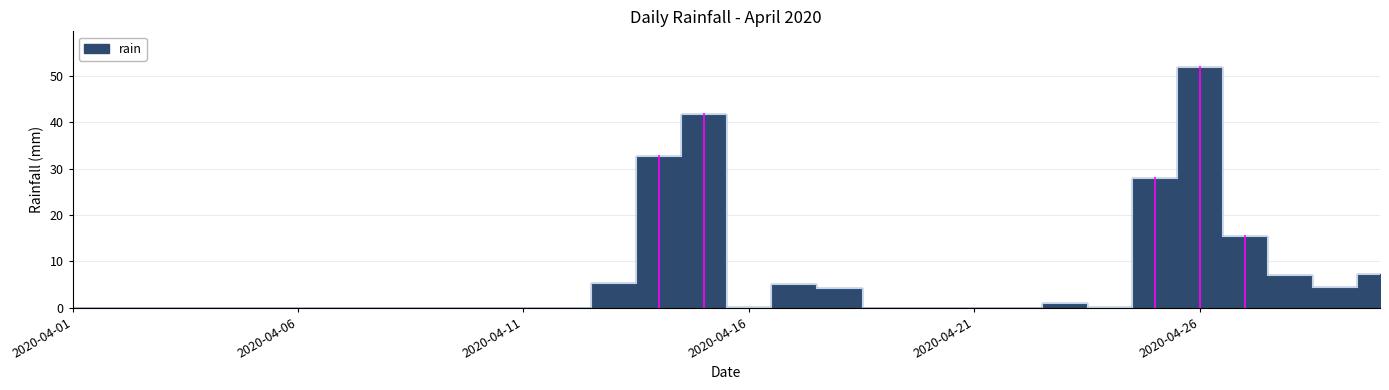

Reading left to right, what are all the values shown in this chart?

2020-04-01=0.0	2020-04-02=0.0	2020-04-03=0.0	2020-04-04=0.0	2020-04-05=0.0	2020-04-06=0.0	2020-04-07=0.0	2020-04-08=0.0	2020-04-09=0.0	2020-04-10=0.0	2020-04-11=0.0	2020-04-12=0.0	2020-04-13=5.4	2020-04-14=32.8	2020-04-15=41.8	2020-04-16=0.2	2020-04-17=5.2	2020-04-18=4.2	2020-04-19=0.0	2020-04-20=0.0	2020-04-21=0.0	2020-04-22=0.0	2020-04-23=1.0	2020-04-24=0.2	2020-04-25=28.0	2020-04-26=51.8	2020-04-27=15.4	2020-04-28=7.0	2020-04-29=4.4	2020-04-30=7.2